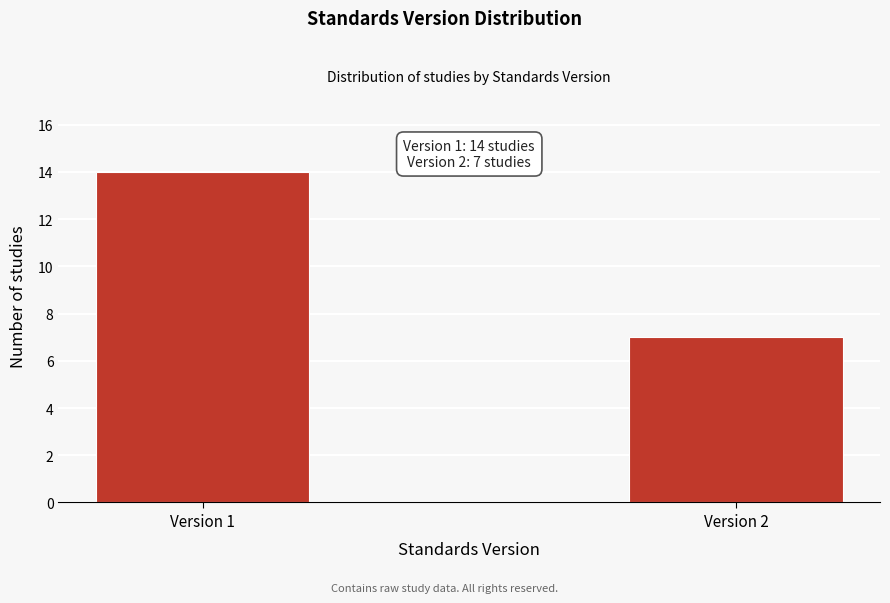

Reading left to right, extract all data points from this chart.

14	7